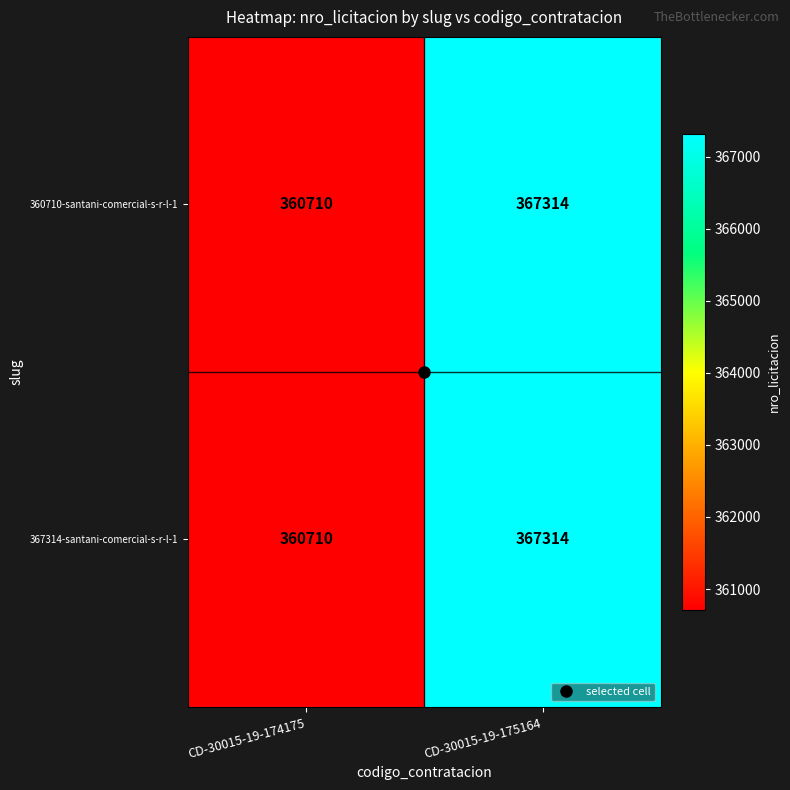

What is the sum of the 360710-santani-comercial-s-r-l-1 values at CD-30015-19-174175 and CD-30015-19-175164?

728024